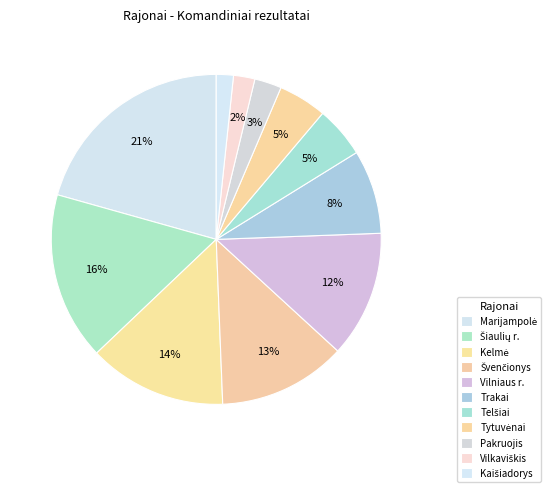

The Šiaulių r. slice represents 8% of the pie. True or false?

False